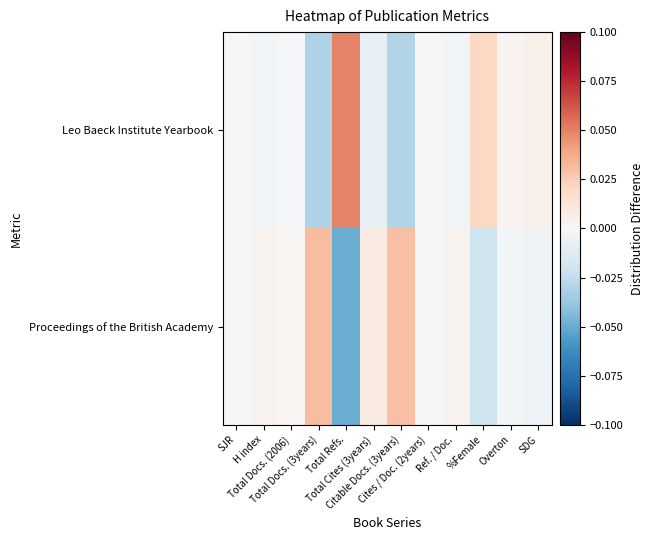

At which category is the sum across all series the highest?

Overton